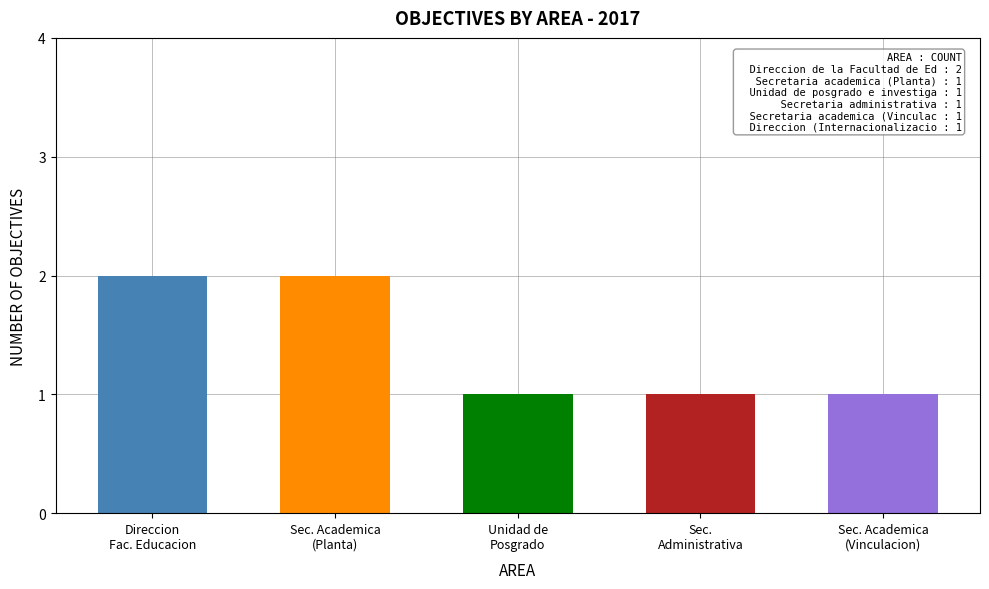

Where is the data nearest to the value 1?

Unidad de posgrado